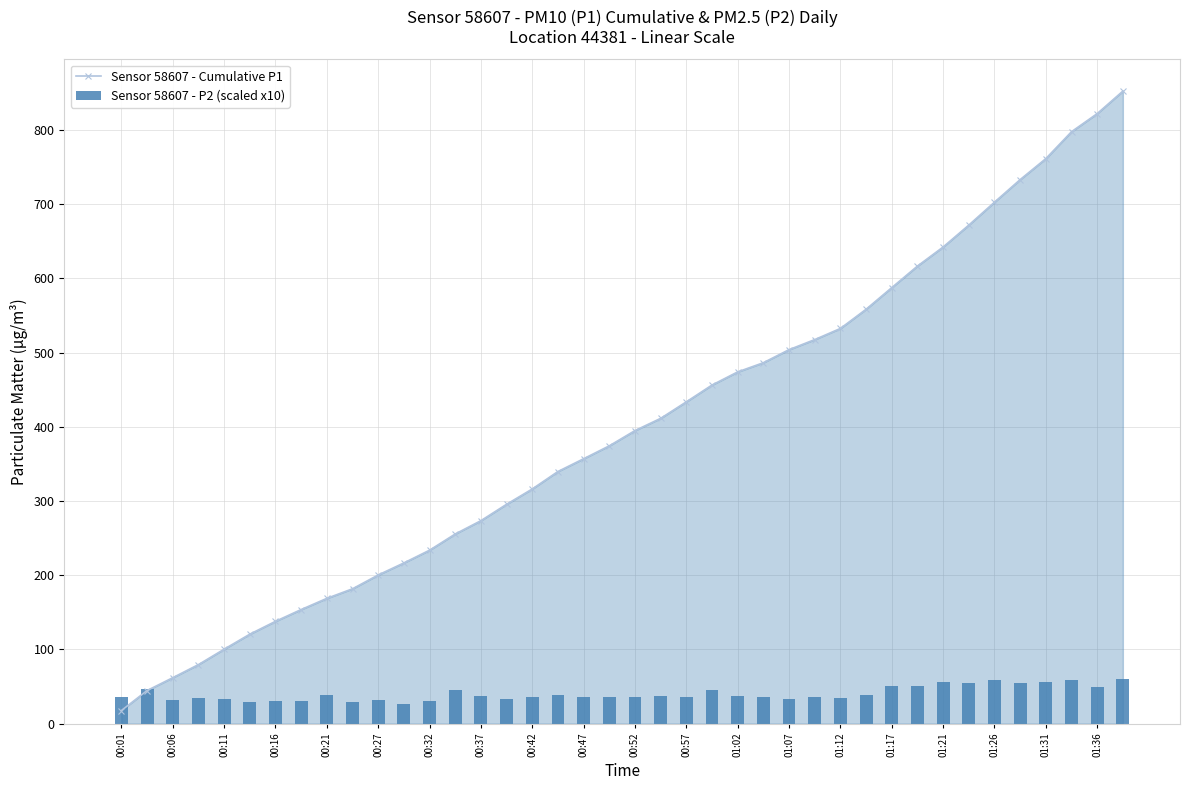

What is the minimum value for Sensor 58607 - P2 (scaled x10)?

26.5